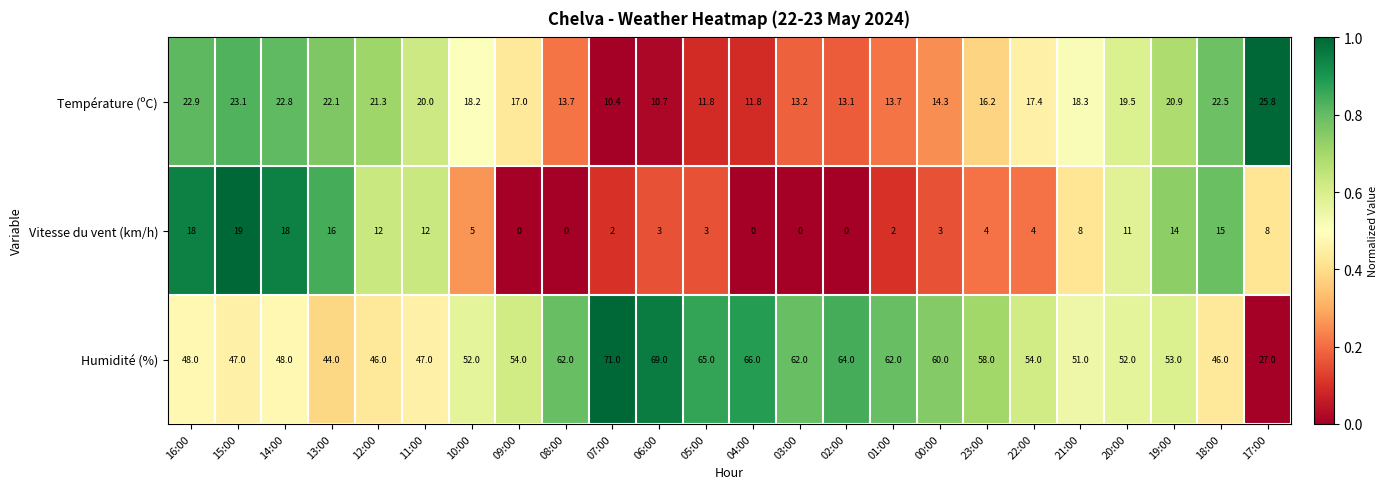

At 06:00, list the series in order from smallest to largest.

Vitesse du vent (km/h), Température (ºC), Humidité (%)